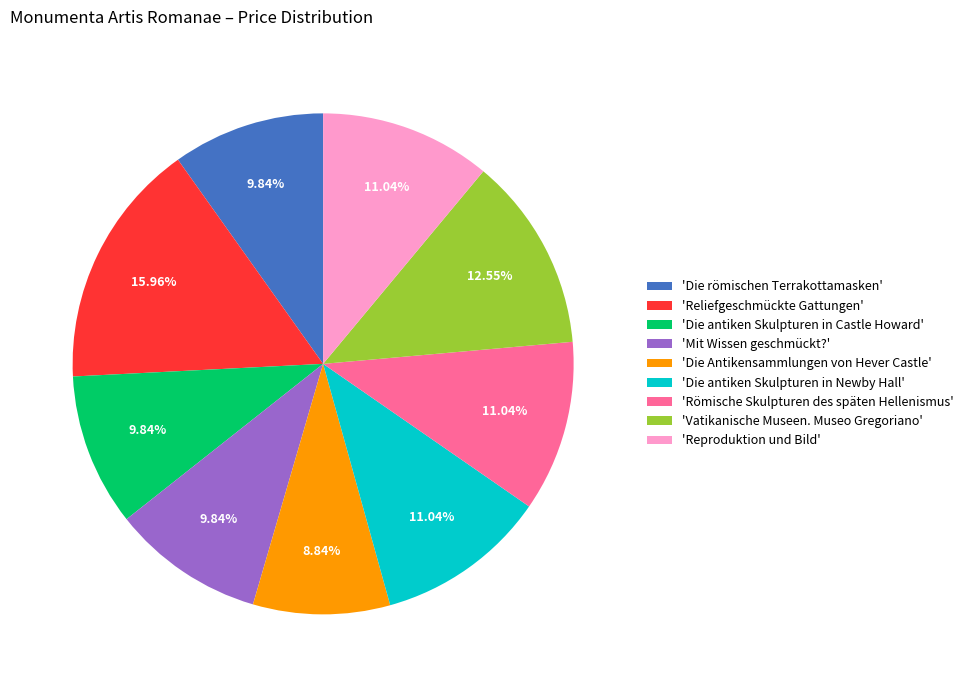

Which has a higher value, 'Mit Wissen geschmückt?' or 'Reliefgeschmückte Gattungen'?

'Reliefgeschmückte Gattungen'